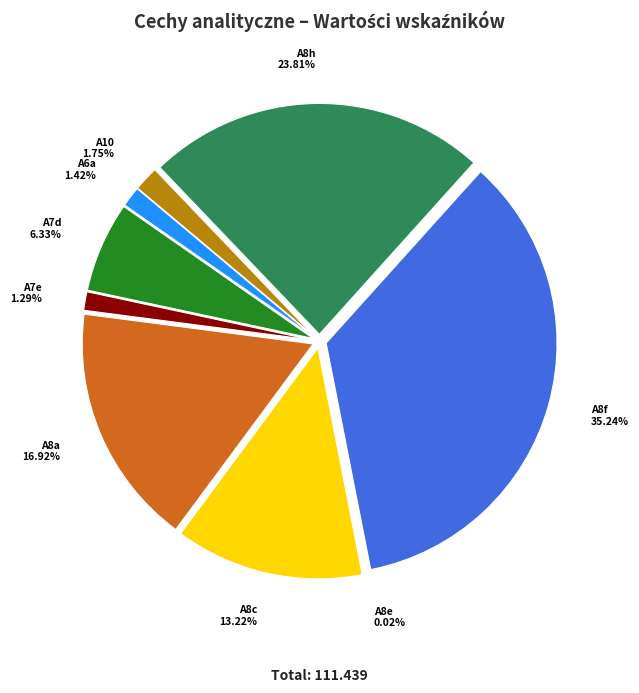

The A8h slice represents 24% of the pie. True or false?

True